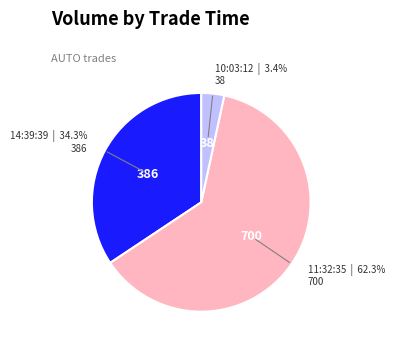

What portion of the pie excludes 10:03:12?

96.6%